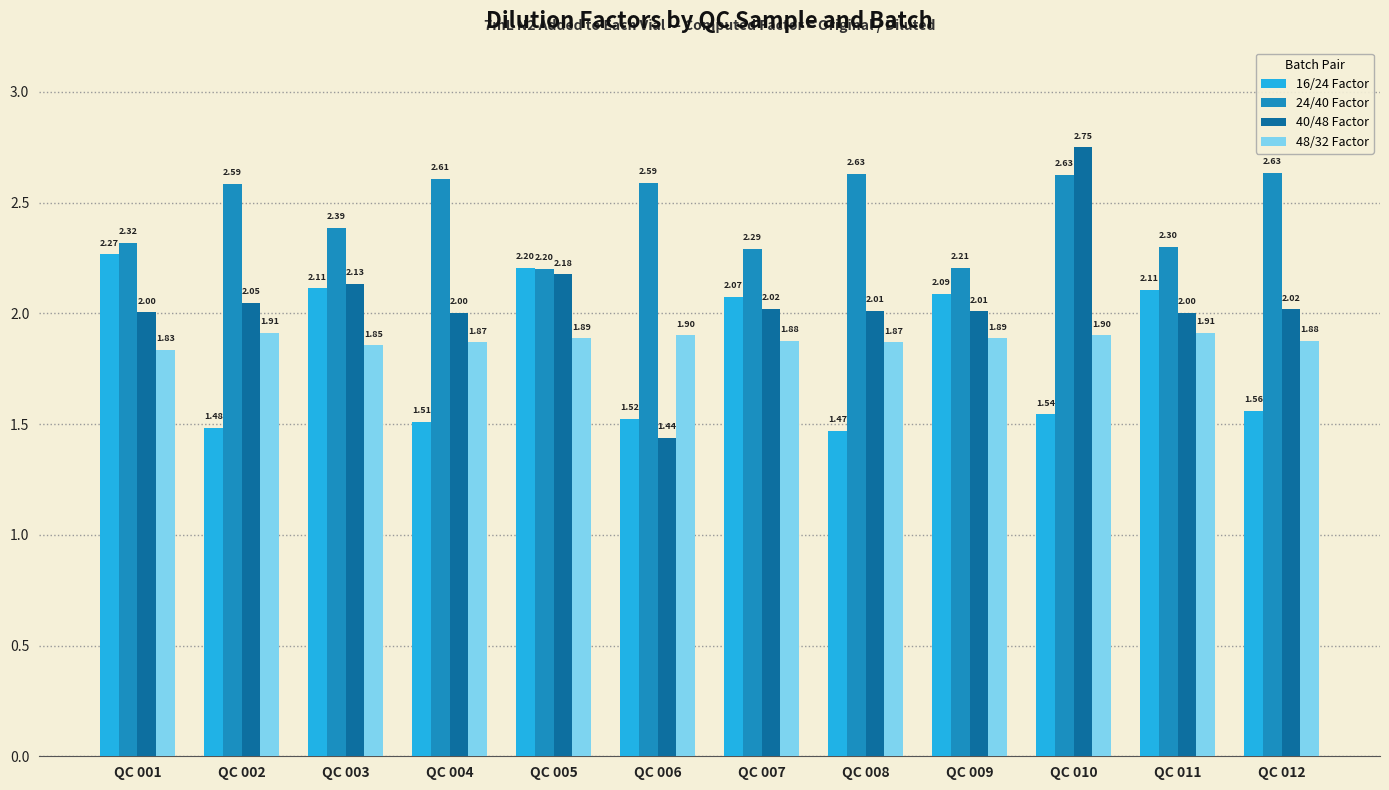

Which series has the largest total across all categories?

24/40 Factor